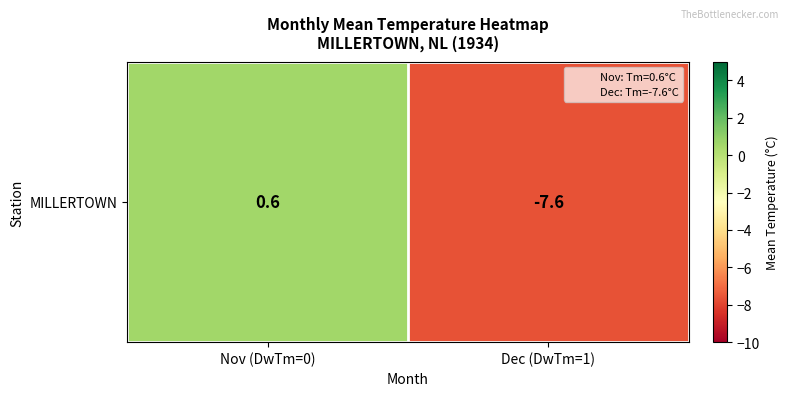

Where does the data first go above 0?

Nov (DwTm=0)